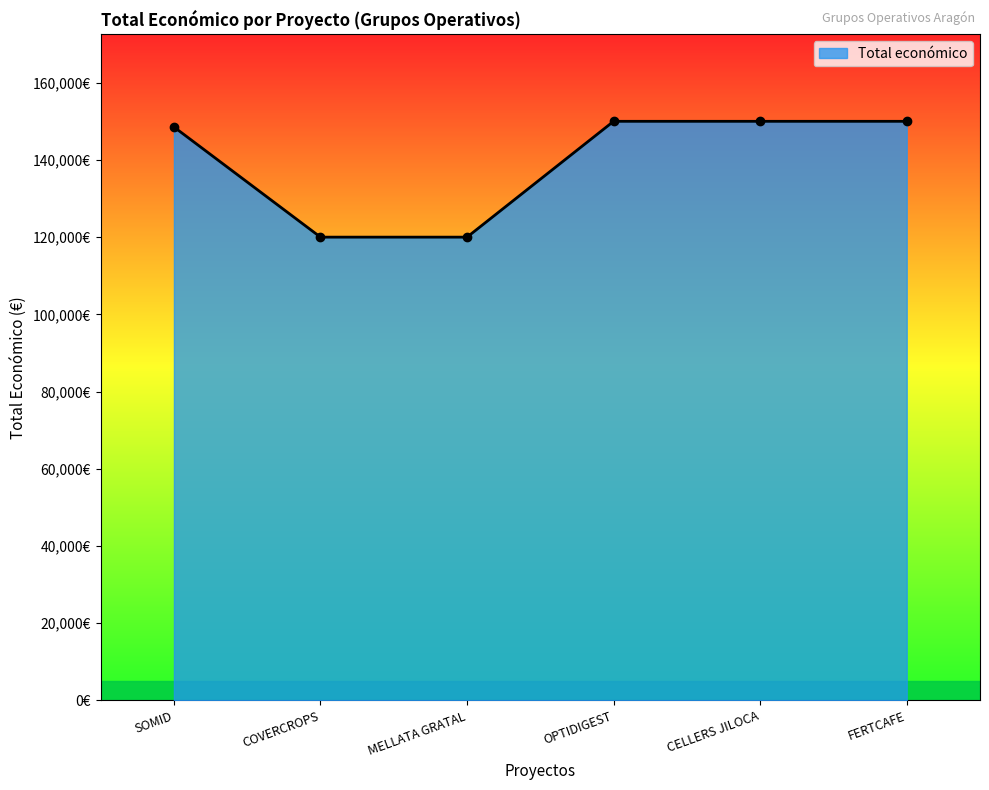

Does the chart have visible grid lines?

No